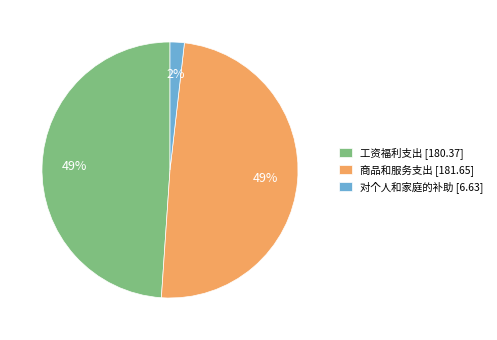

Is there a majority slice in this chart?

No